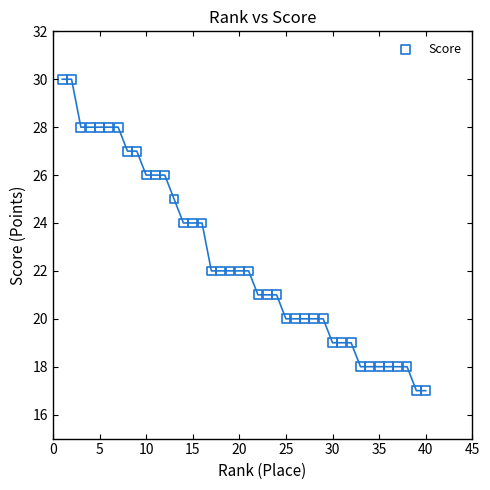

What is the range of X values (max minus min)?

39